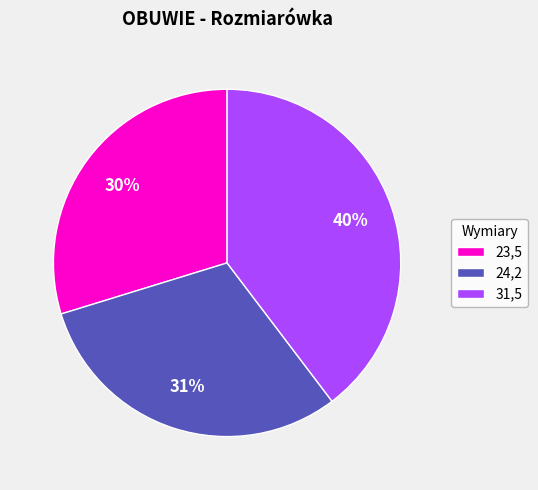

Approximately how many times larger is the value at 24,2 compared to 23,5?

1.0